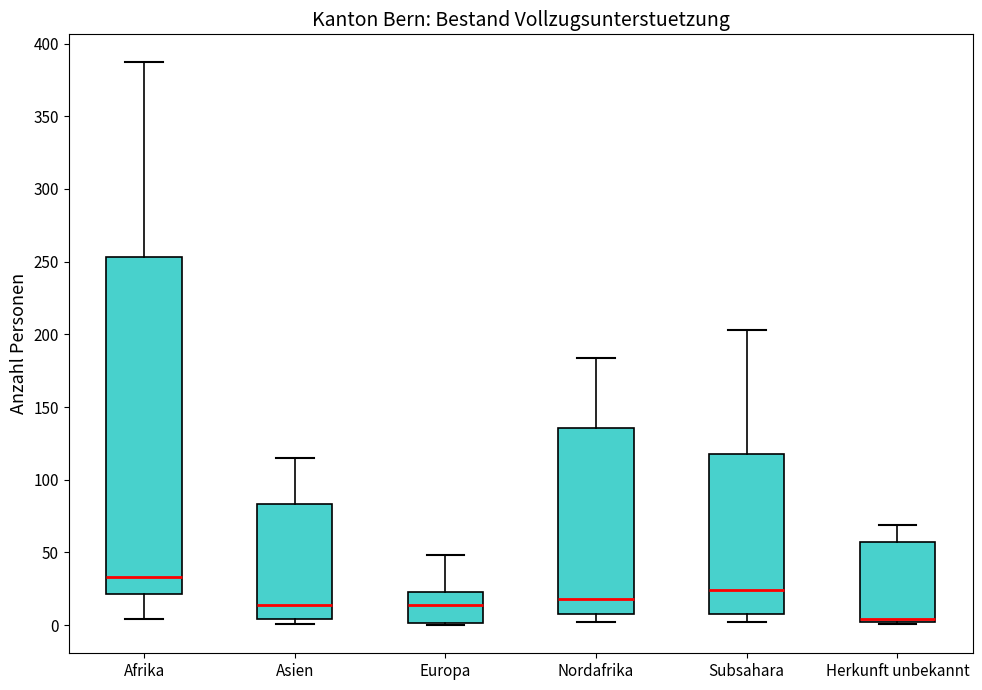

Reading left to right, read every box against the y-axis: the position of its median line, the range the box covers, and the ends of its whiskers. The values are not printed on the chart, so give them approximately, as read against the axis.

Afrika: median 35, box 20 to 255, whiskers 5 to 385
Asien: median 15, box 5 to 85, whiskers 0 to 115
Europa: median 15, box 0 to 25, whiskers 0 to 50
Nordafrika: median 20, box 10 to 135, whiskers 0 to 185
Subsahara: median 25, box 10 to 120, whiskers 0 to 205
Herkunft unbekannt: median 5 (drawn on the box's lower edge), box 5 to 55, whiskers 0 to 70